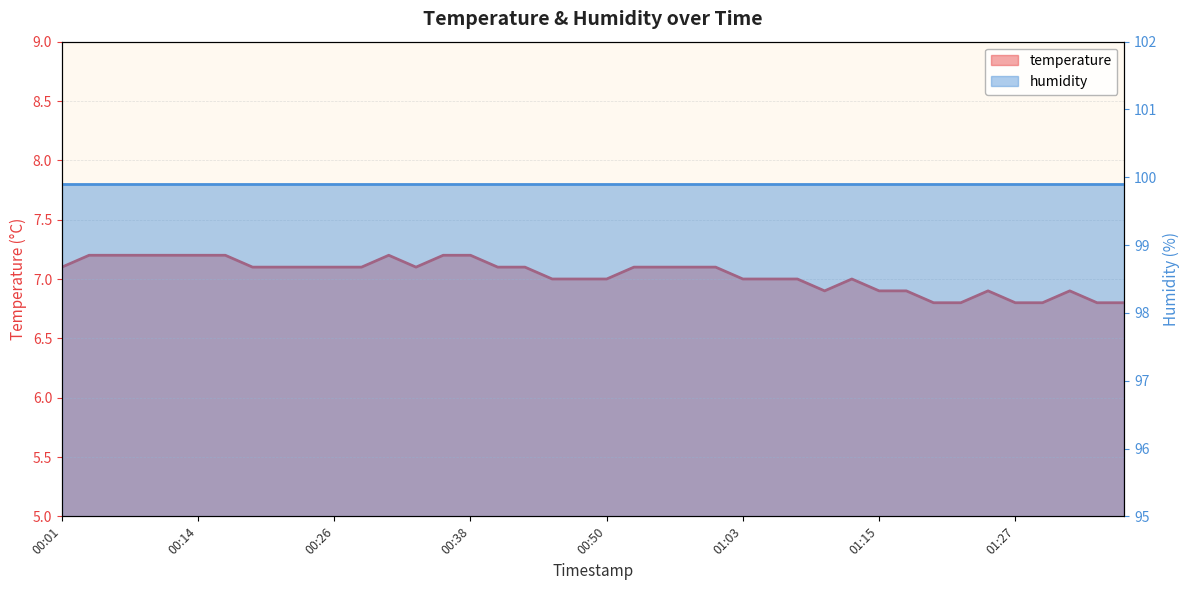

What is the average value of the humidity_line series?

99.9